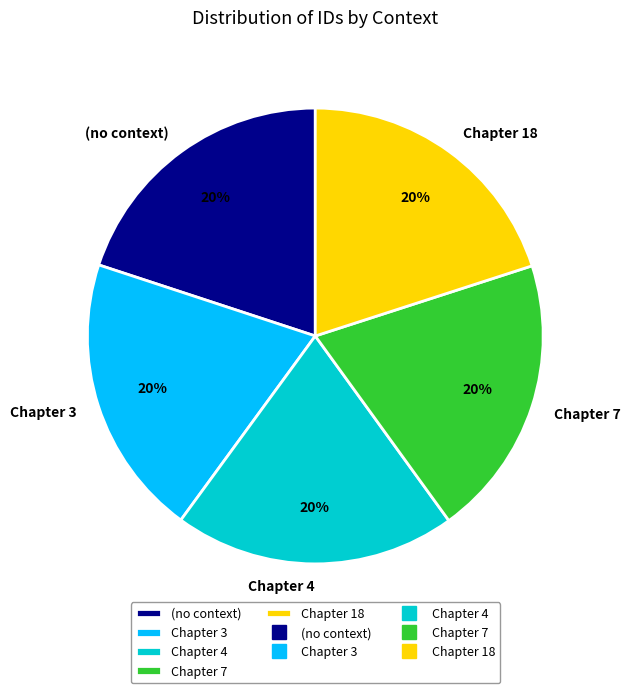

What percentage is the Chapter 3 slice, to the nearest percent?

20%